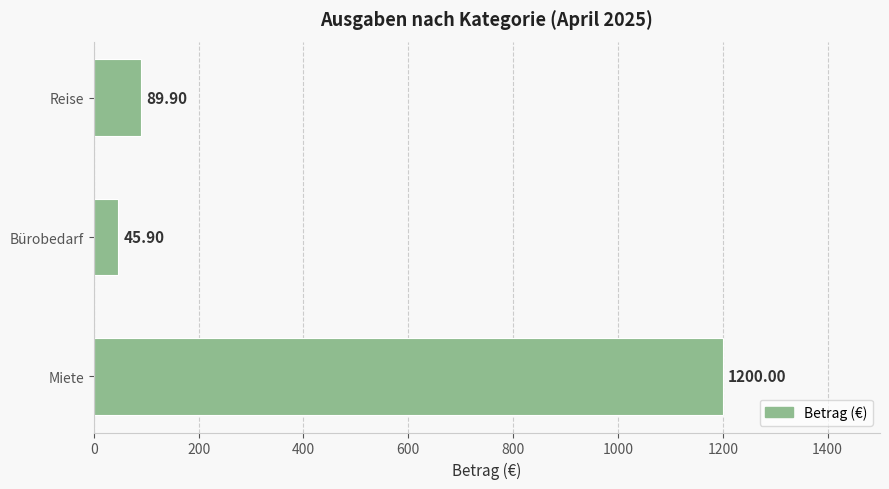

Which category has the lowest value across all series?

Bürobedarf